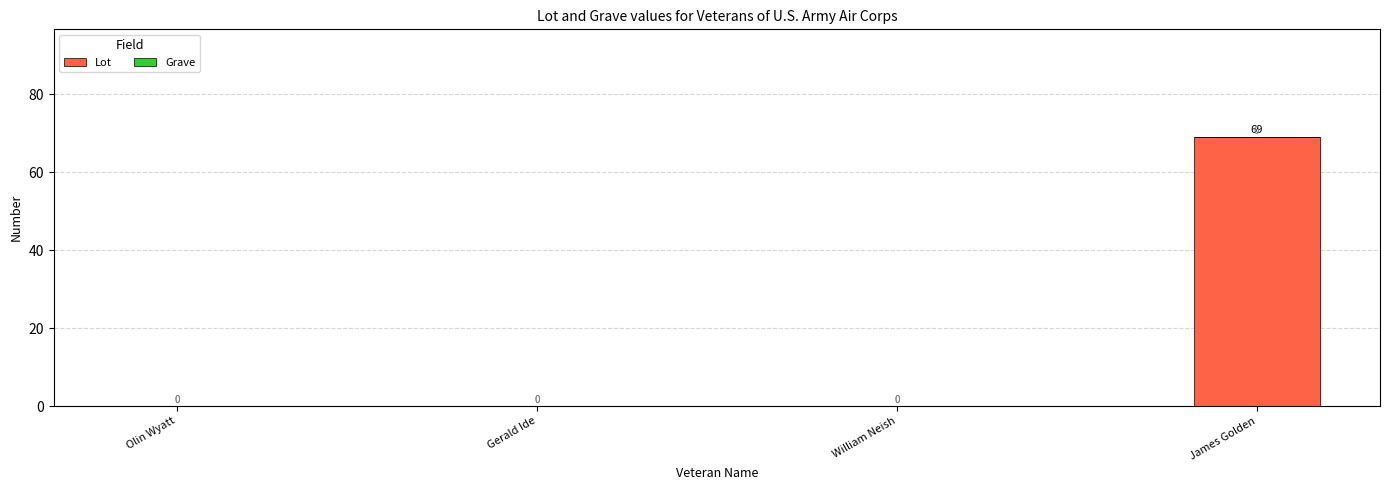

The value at Gerald Ide is 38. True or false?

False